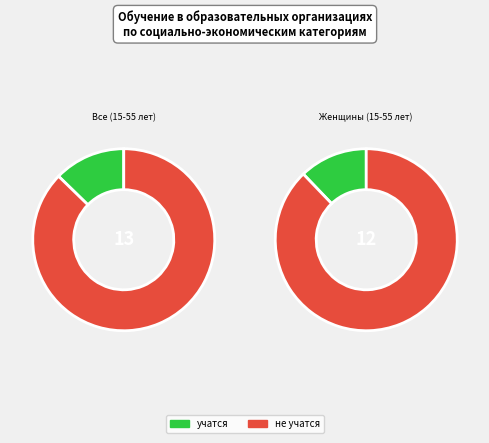

Which series has the largest range (max minus min)?

не учатся